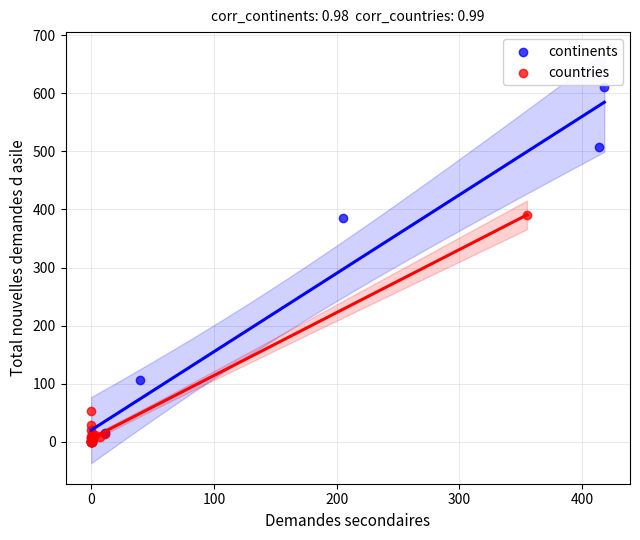

Which series reaches the maximum Y coordinate?

continents